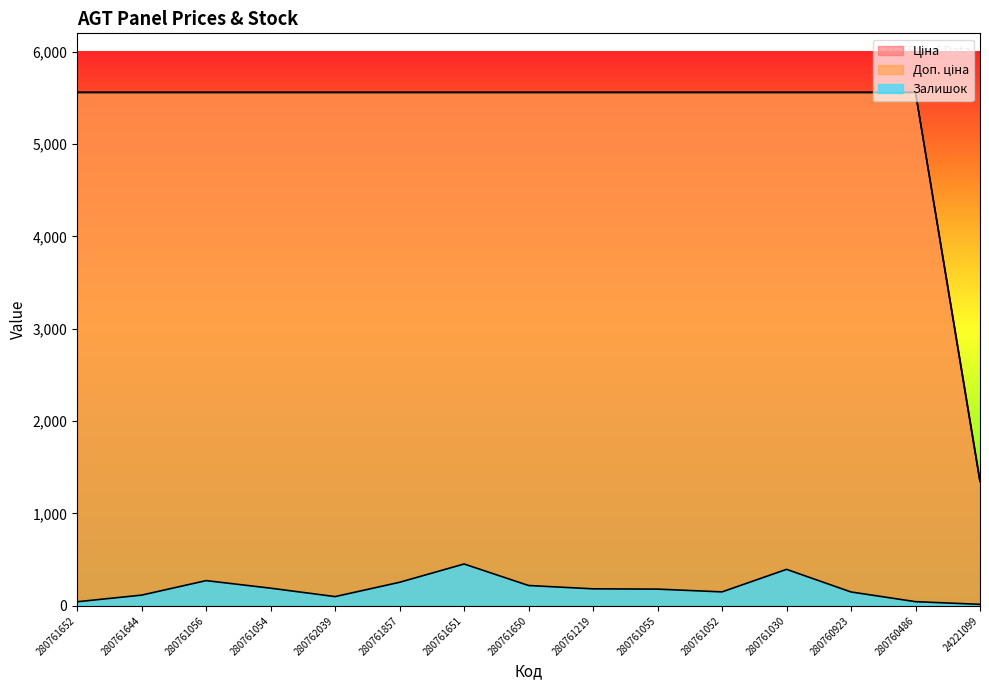

Which series has the largest total across all categories?

Доп. ціна